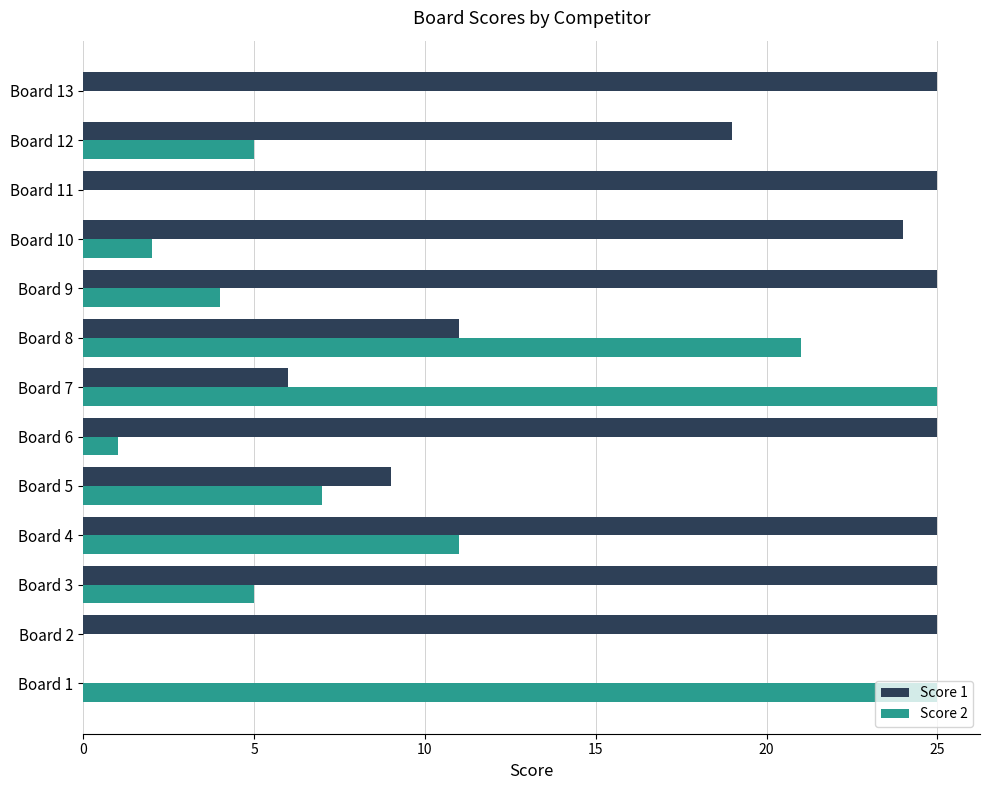

Which series has the largest total across all categories?

Score 1